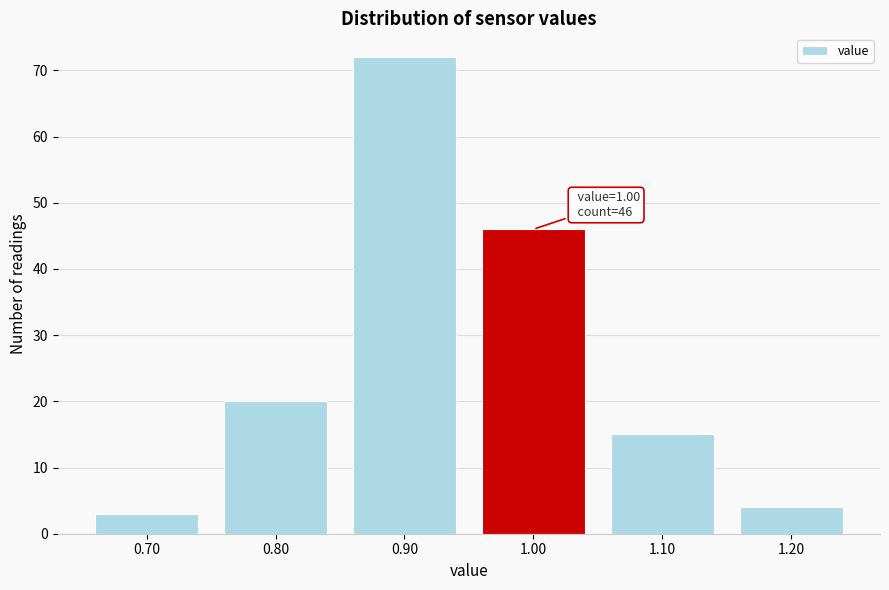

Which range on the x-axis has the tallest bar?

0.85 to 0.95